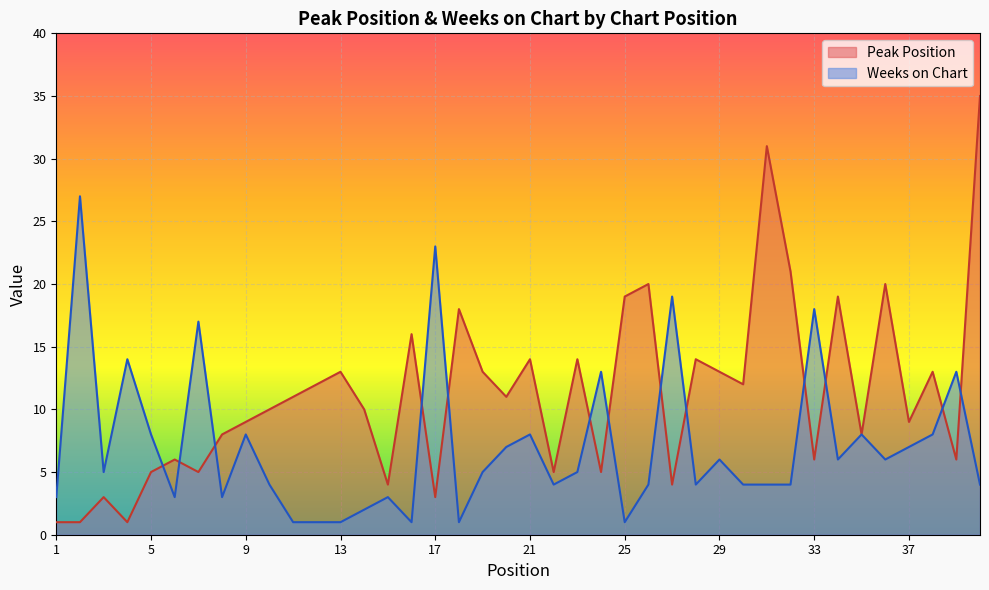

At which category does Weeks on Chart reach its first local peak?

2